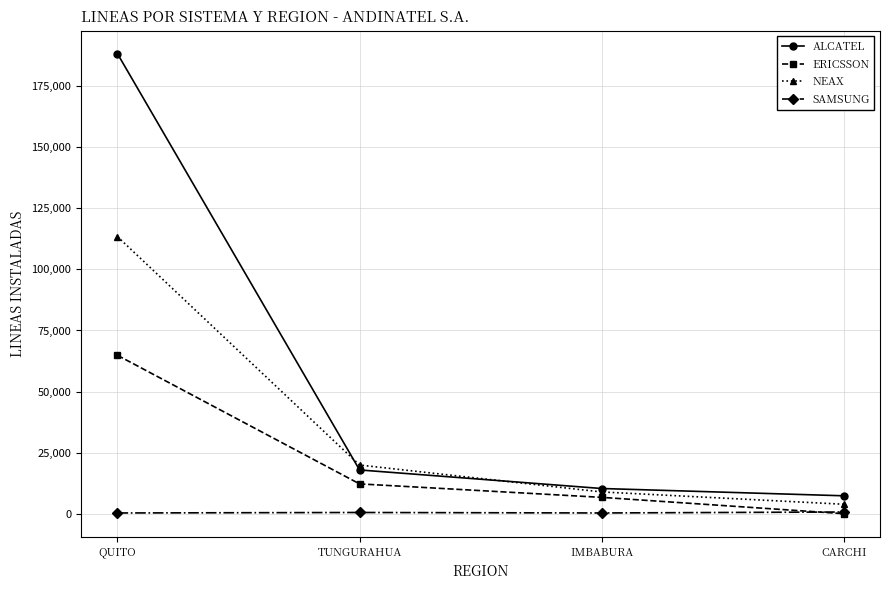

What is the label of the 4th point from the right?

QUITO